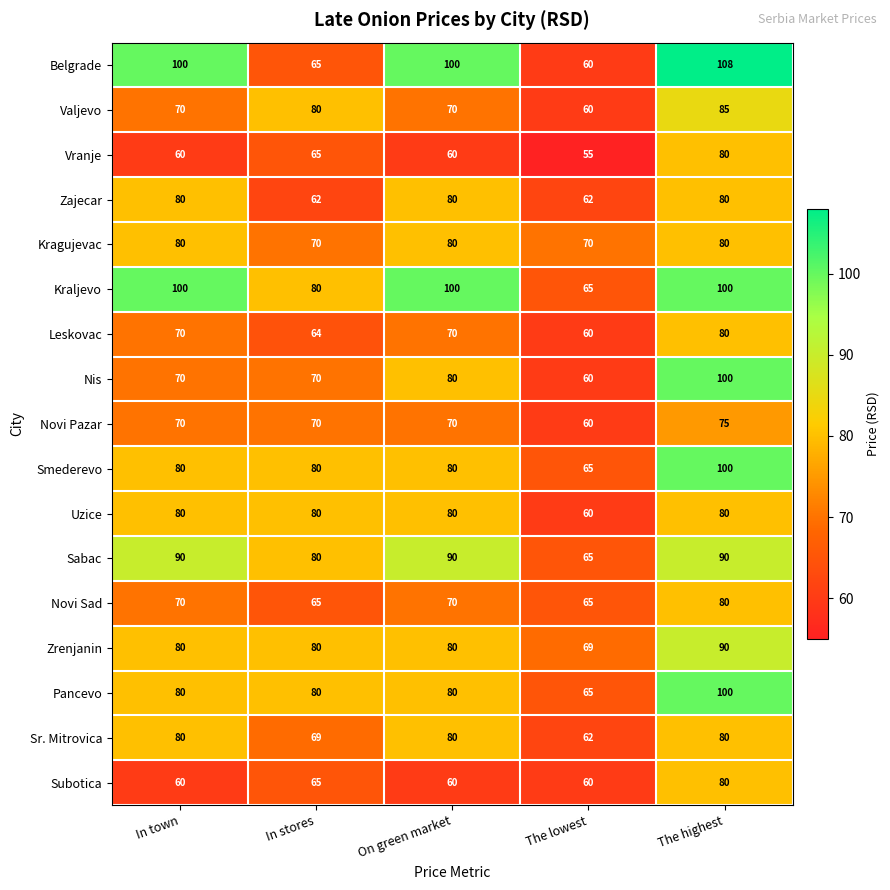

Read the Vranje value at In town, to the nearest 5.

60